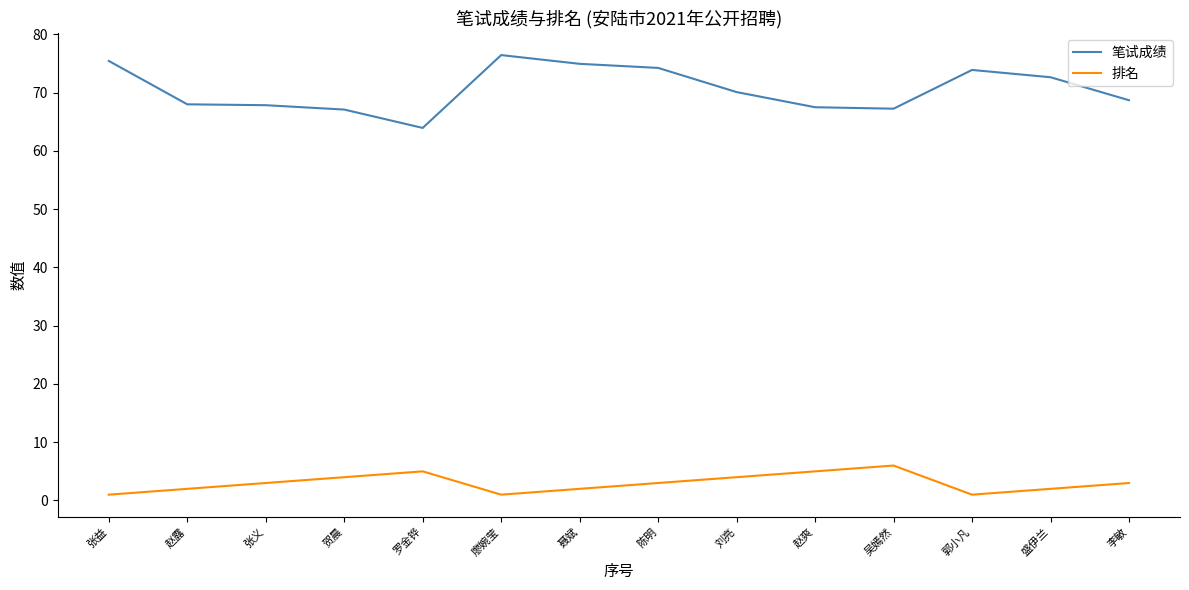

The value of 排名 at 赵爽 is 1.2. True or false?

False